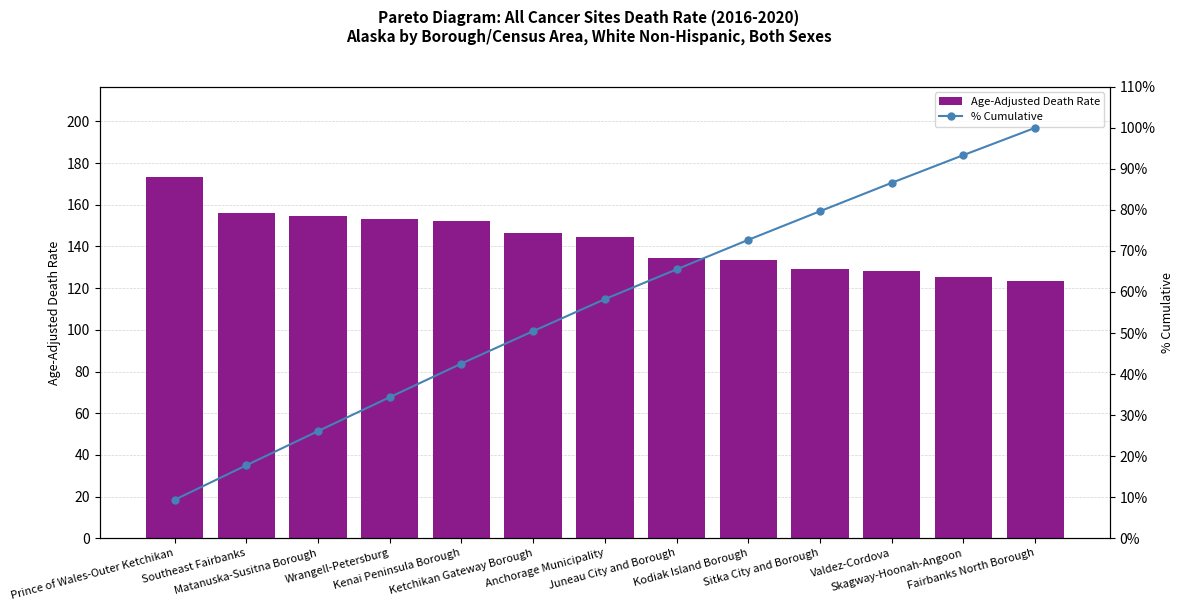

What is the highest value of the Age-Adjusted Death Rate series?

173.3